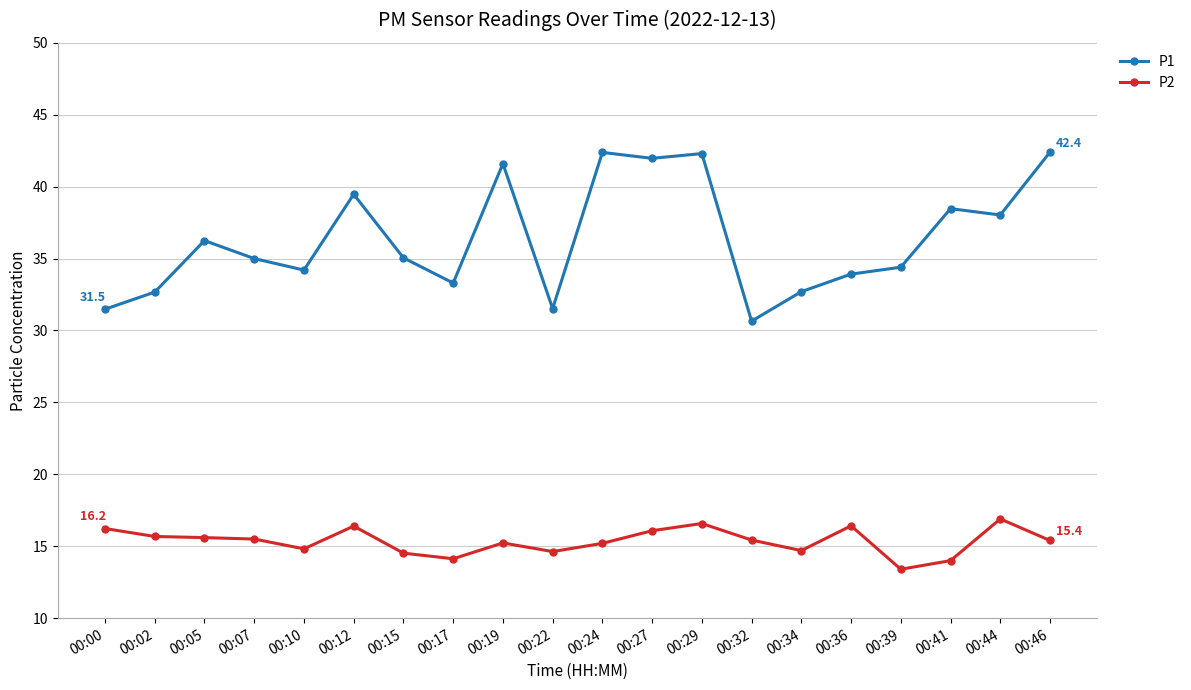

Between 00:41 and 00:44, which series saw the biggest shift?

P2